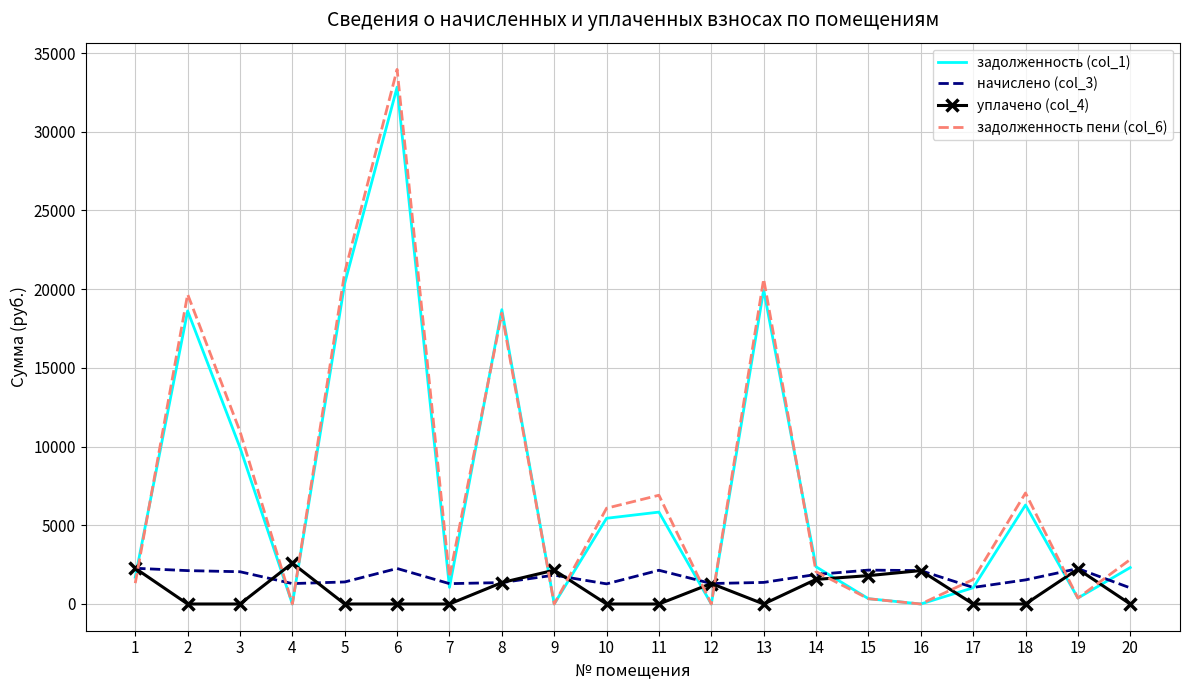

What is the total value across all series at 18?

14870.6